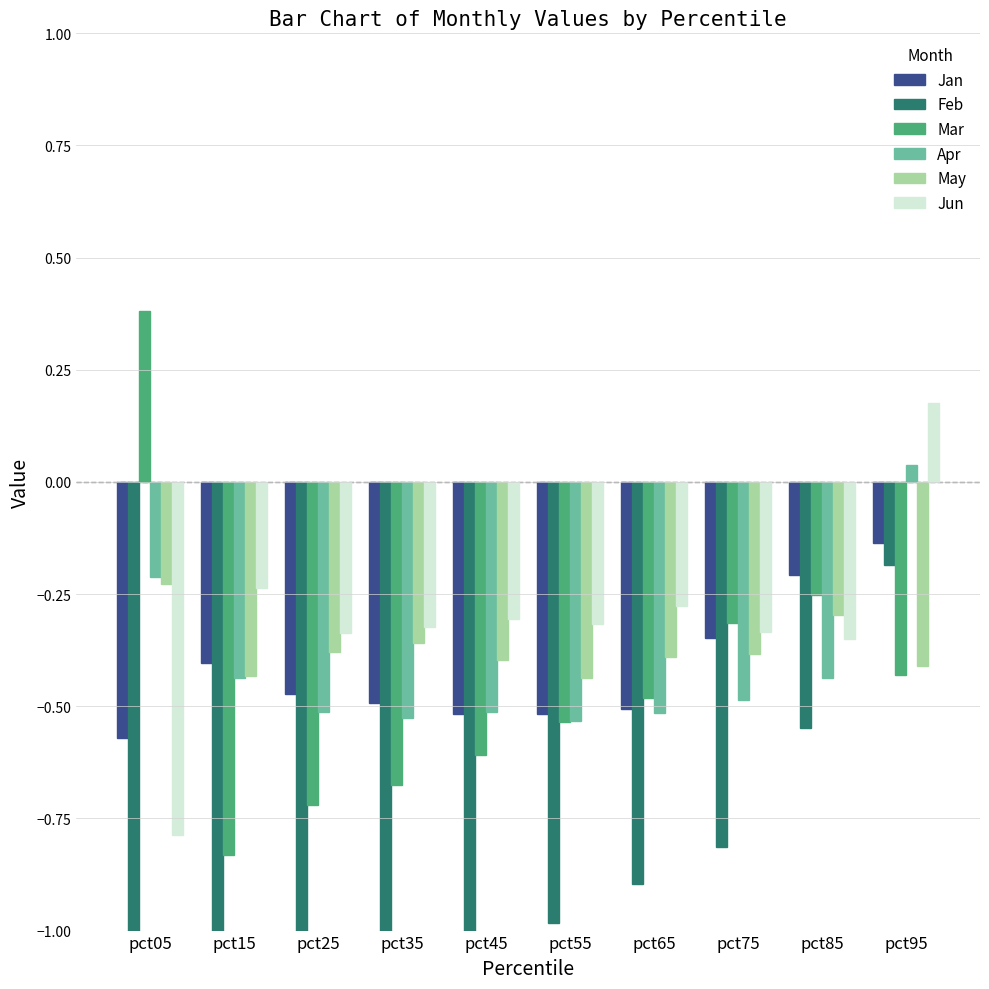

At which category does the chart reach its peak across all series?

pct05